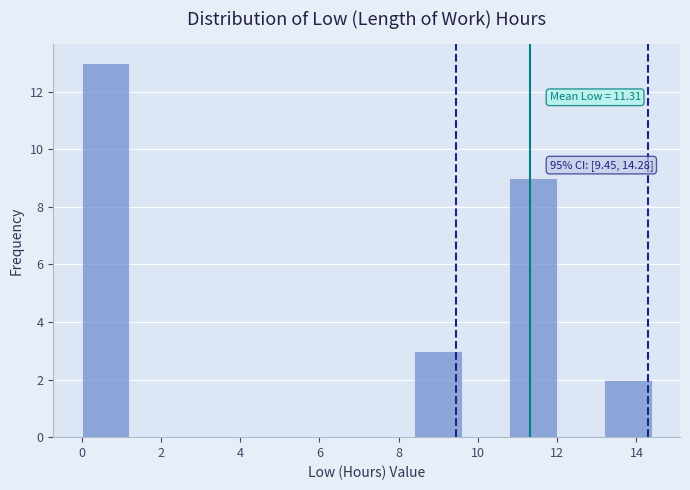

Which range on the x-axis has the tallest bar?

0.0 to 1.2